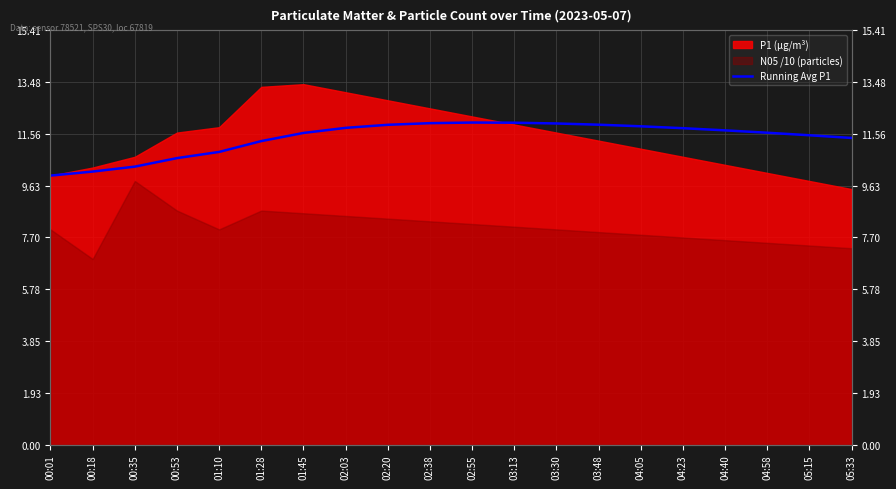

At which label is the value closest to 10?

00:01